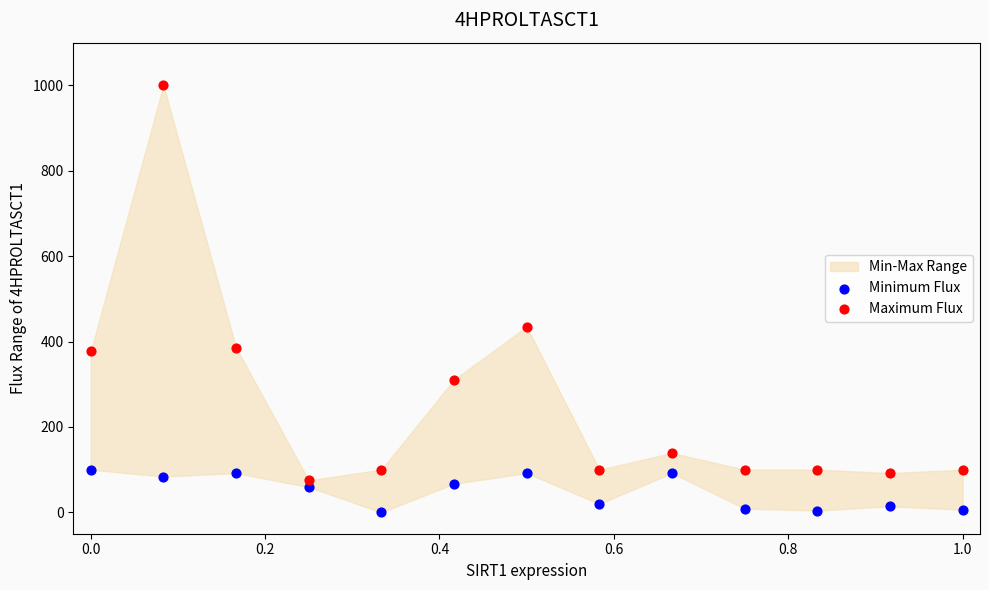

Which series contains the lowest Y value?

Minimum Flux